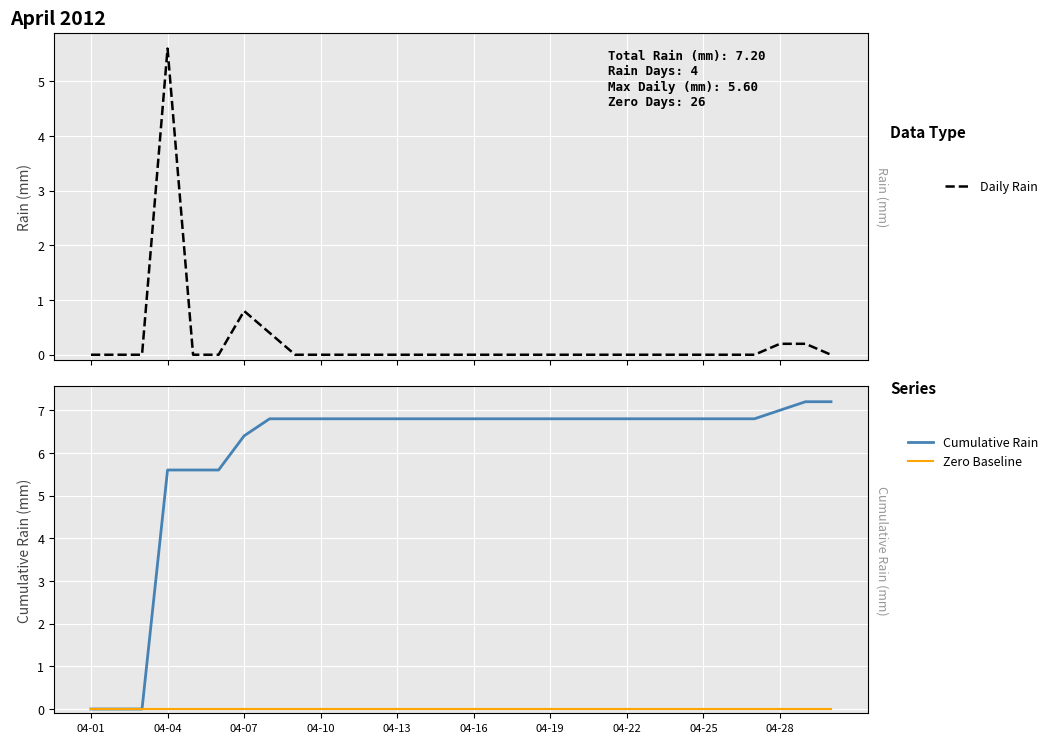

How many lines are shown in the chart?

3